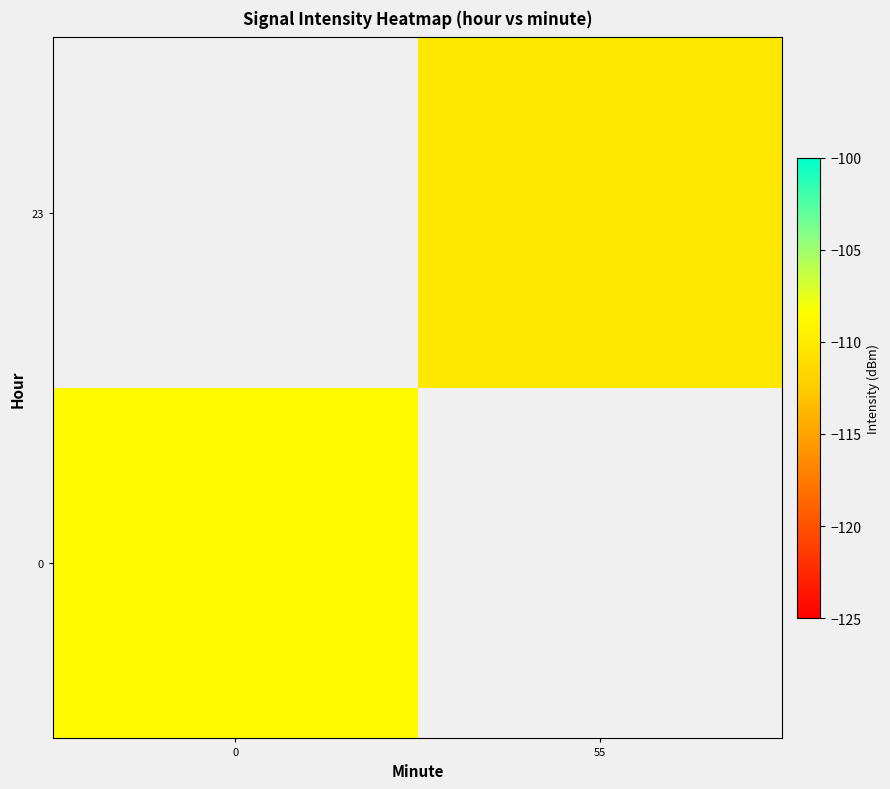

The value of 0 at 0 is -108.7. True or false?

True